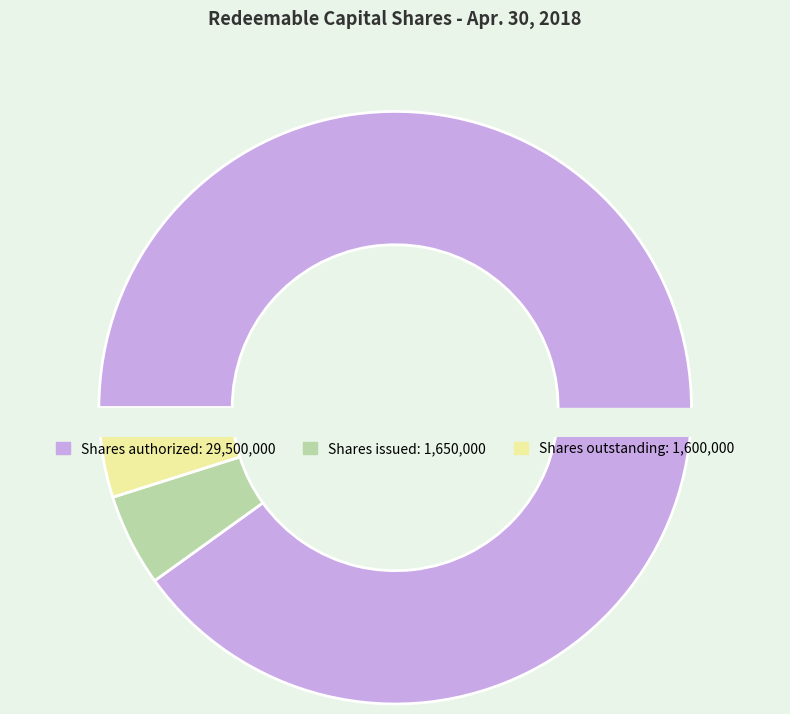

What is the smallest slice in the pie chart?

Shares outstanding